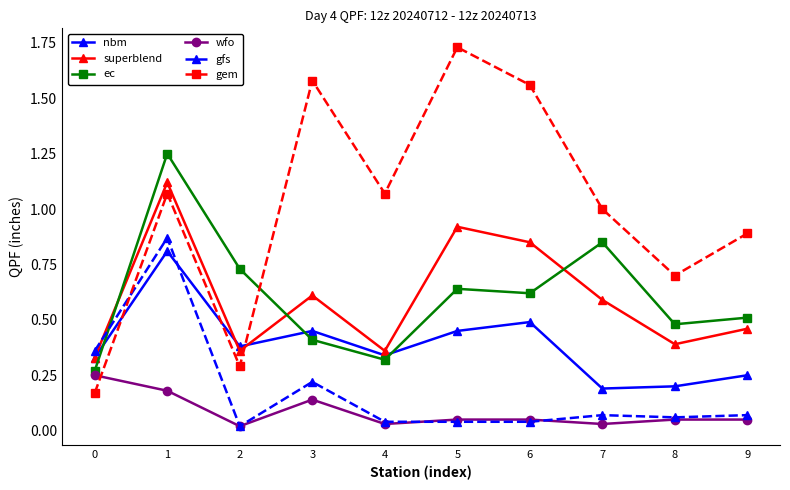

The gem series shows 1.3 at 9. True or false?

False